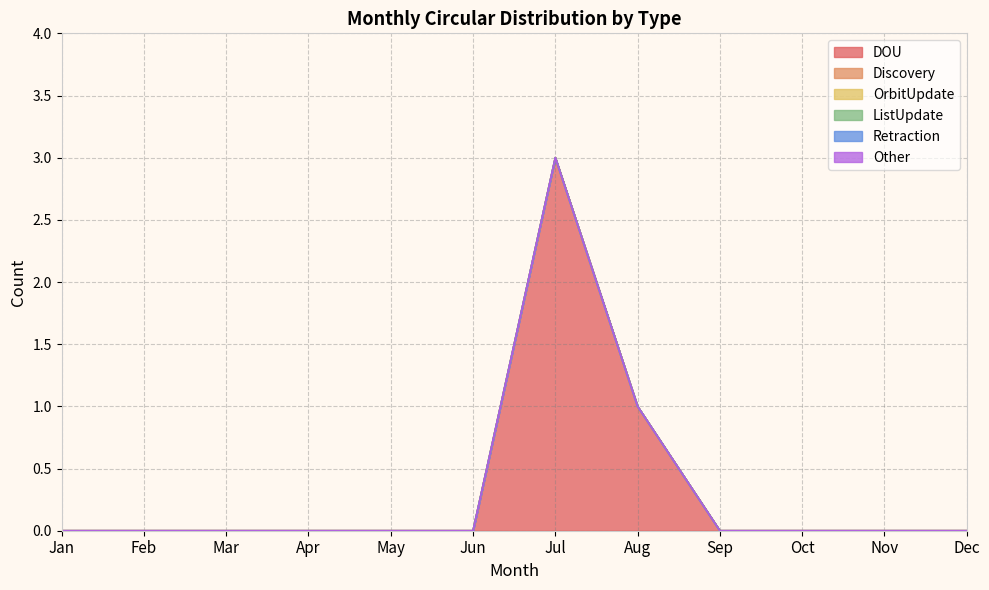

Reading left to right, extract all data points from this chart.

DOU: 0	0	0	0	0	0	3	1	0	0	0	0
Discovery: 0	0	0	0	0	0	0	0	0	0	0	0
OrbitUpdate: 0	0	0	0	0	0	0	0	0	0	0	0
ListUpdate: 0	0	0	0	0	0	0	0	0	0	0	0
Retraction: 0	0	0	0	0	0	0	0	0	0	0	0
Other: 0	0	0	0	0	0	0	0	0	0	0	0